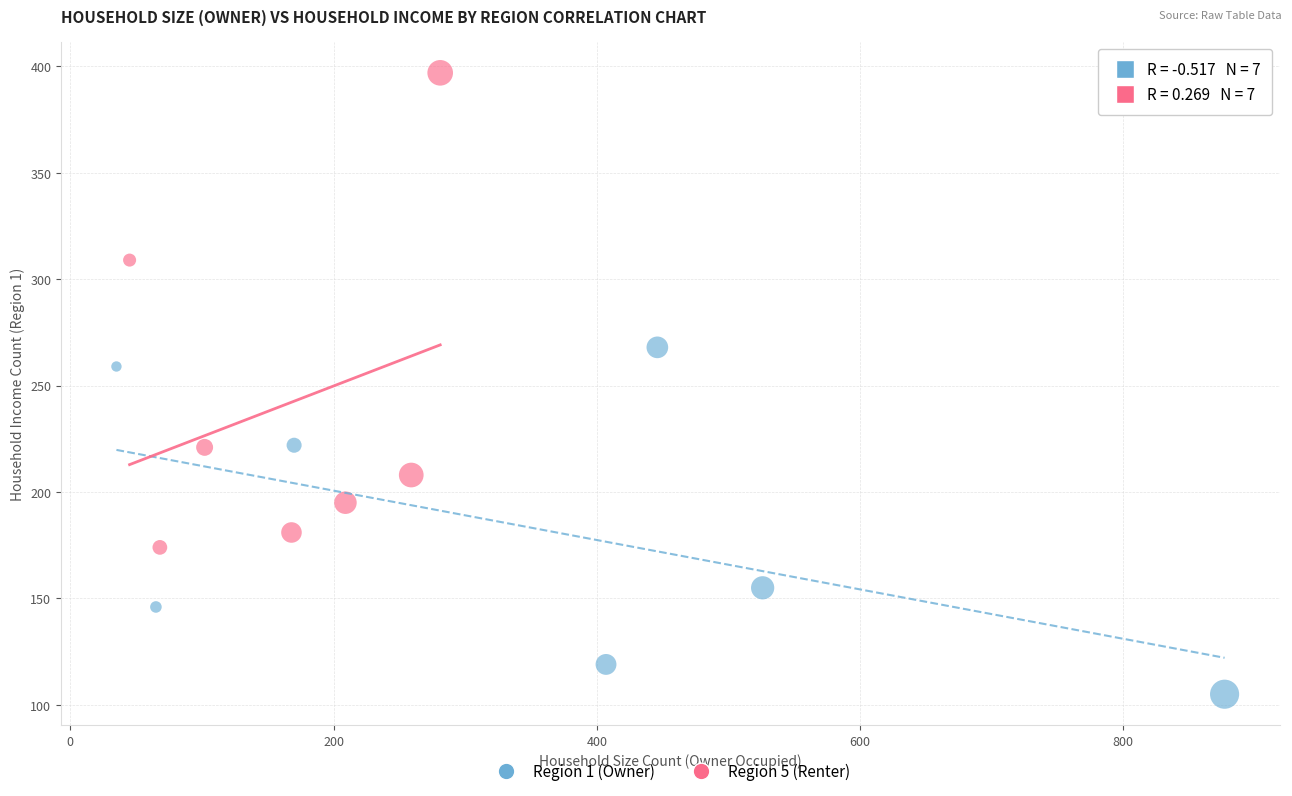

Which series has the largest Y range (max minus min)?

Region 5 (Renter)